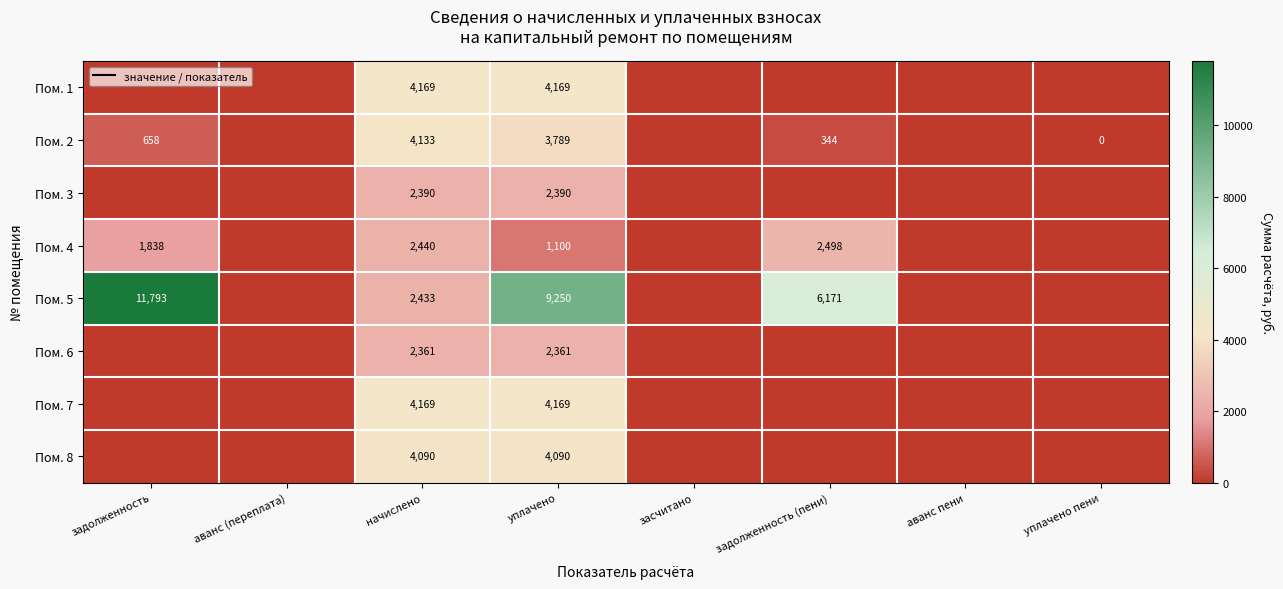

What is the total value across all series at уплачено?

31318